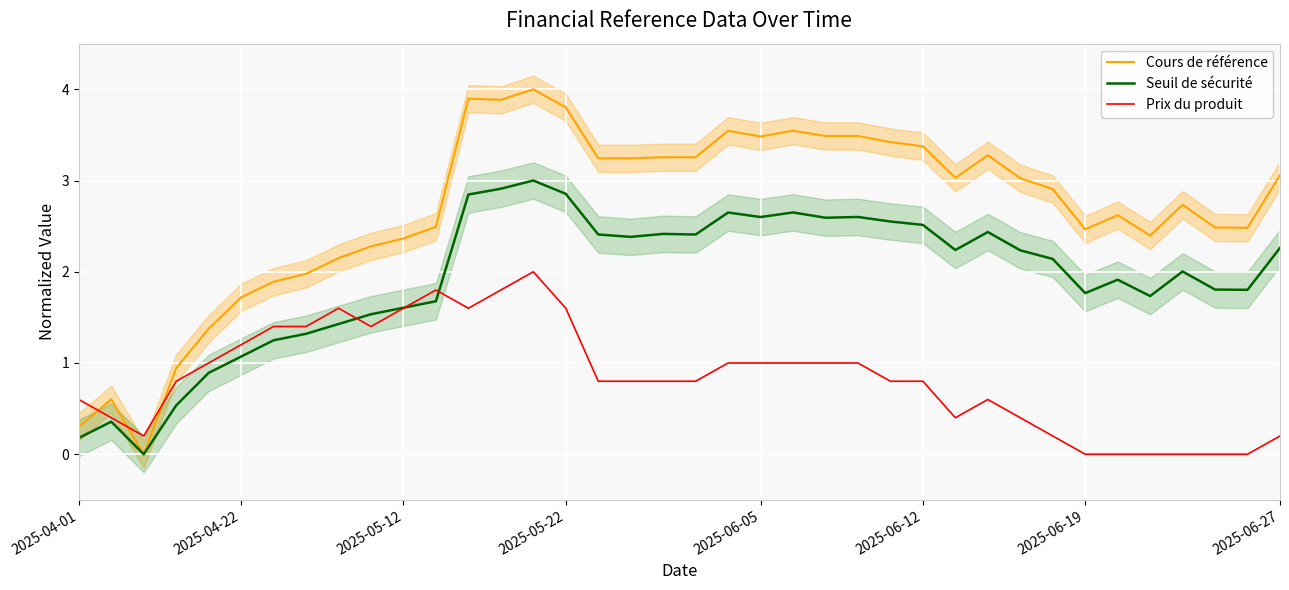

True or false: Prix du produit has a value of 0.3 at 2025-05-12.

False